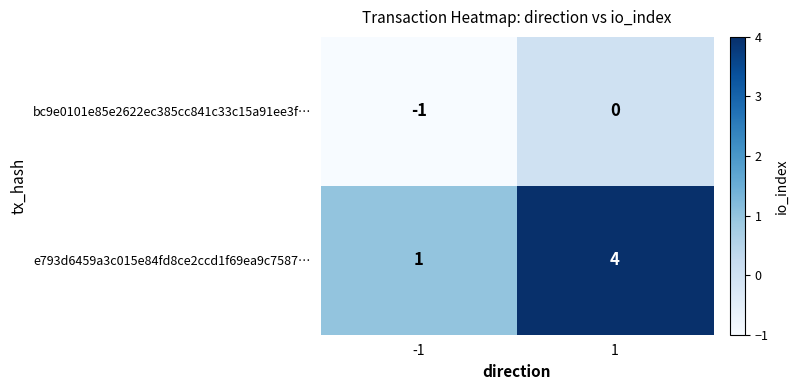

At 1, list the series in order from largest to smallest.

e793d6459a3c015e84fd8ce2ccd1f69ea9c7587…, bc9e0101e85e2622ec385cc841c33c15a91ee3f…